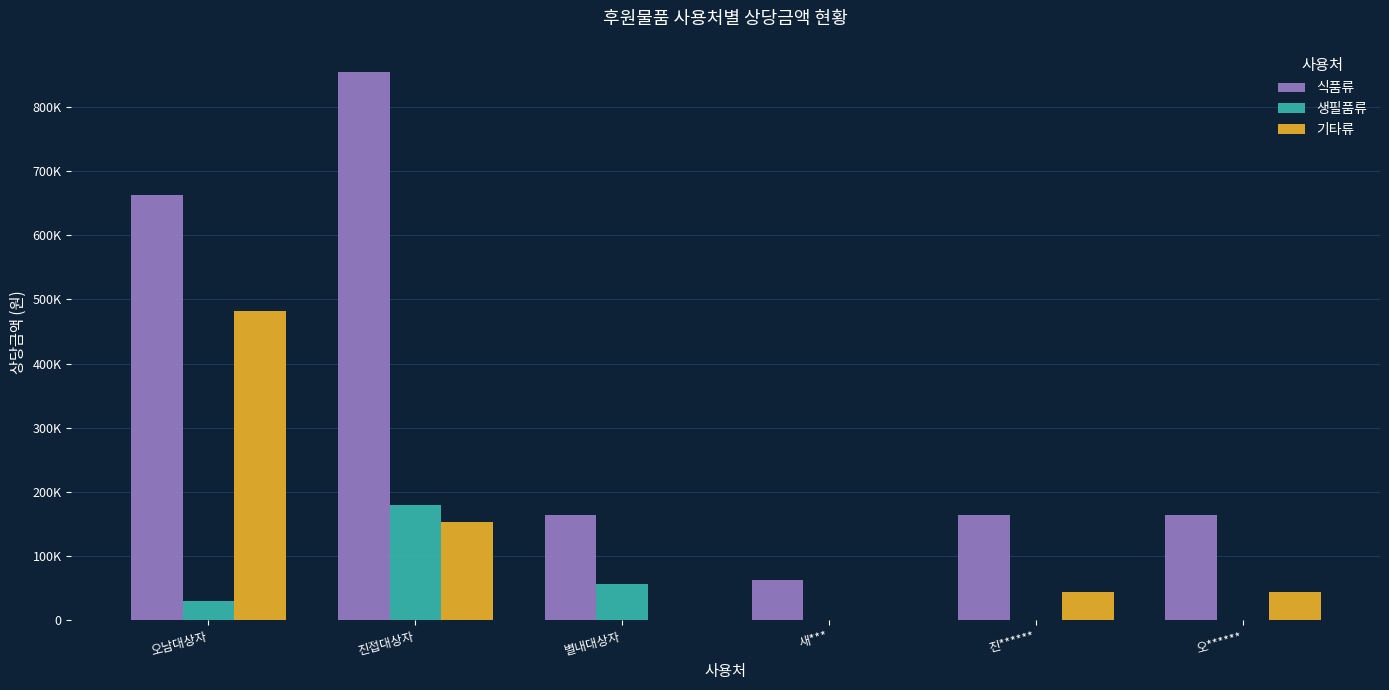

What is the value of the 식품류 bar at the 3rd from the left?

164802